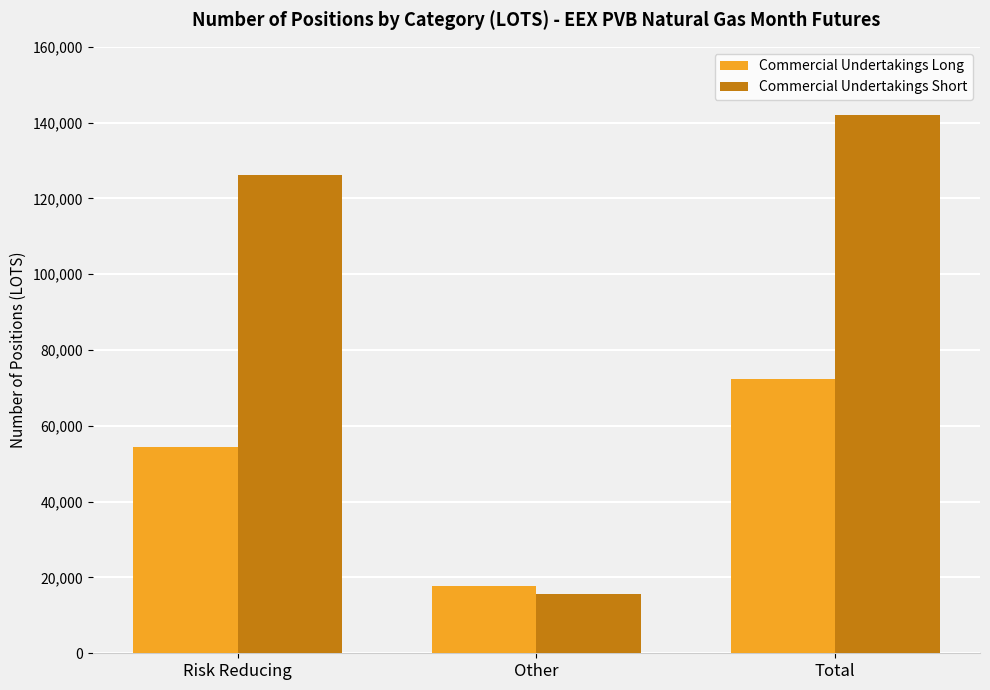

Where is Commercial Undertakings Long nearest to the value 45061?

Risk Reducing